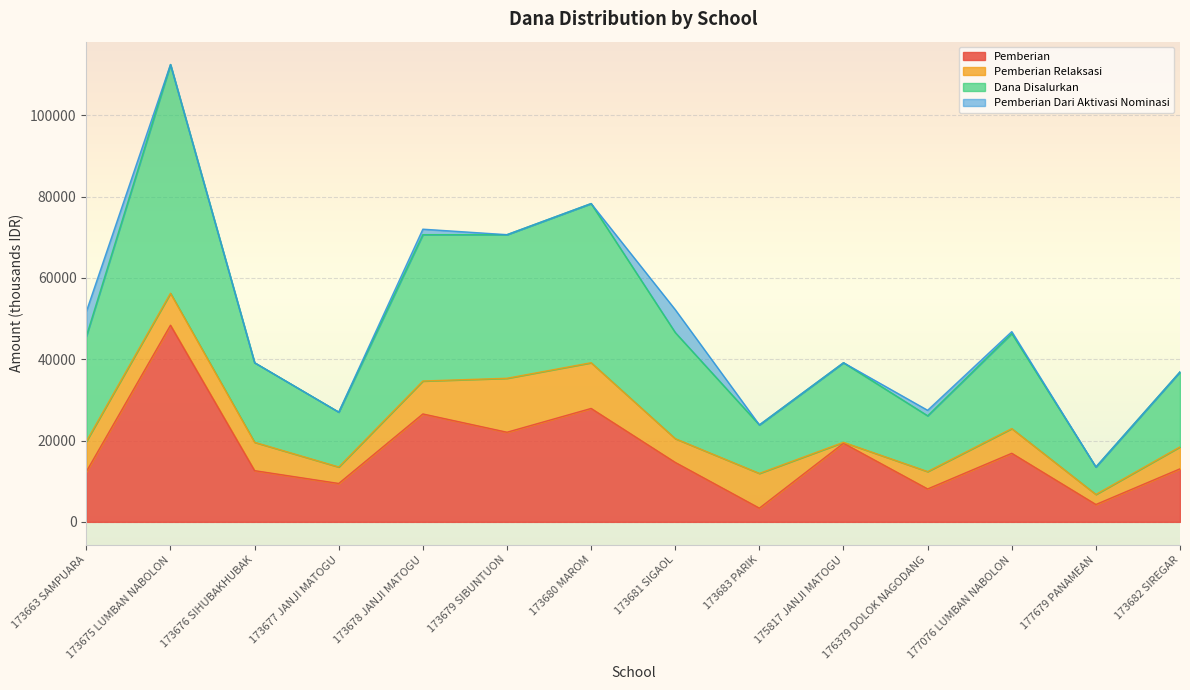

Which series has the widest spread of values?

Dana Disalurkan